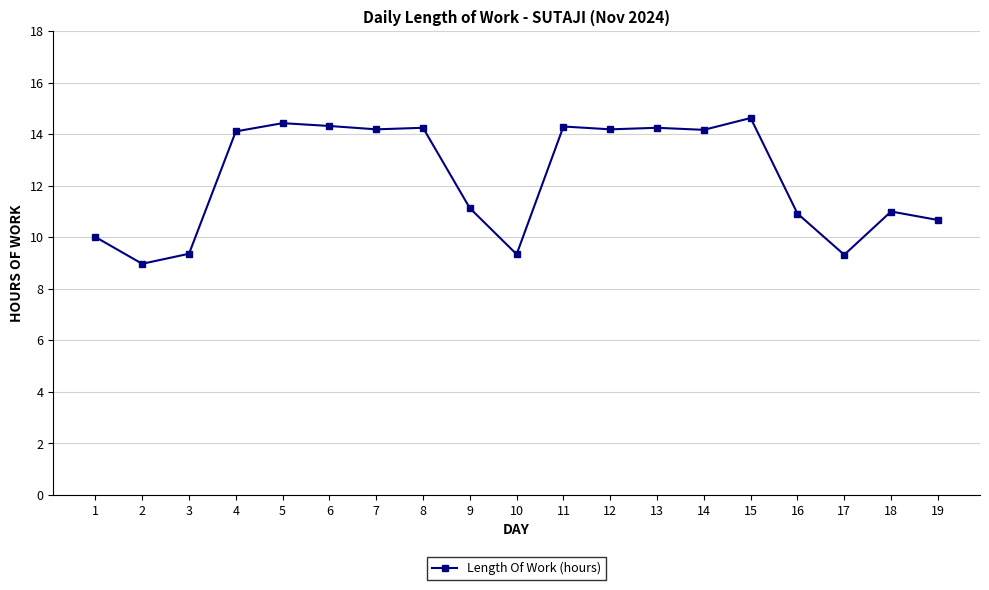

Does the chart have visible grid lines?

Yes